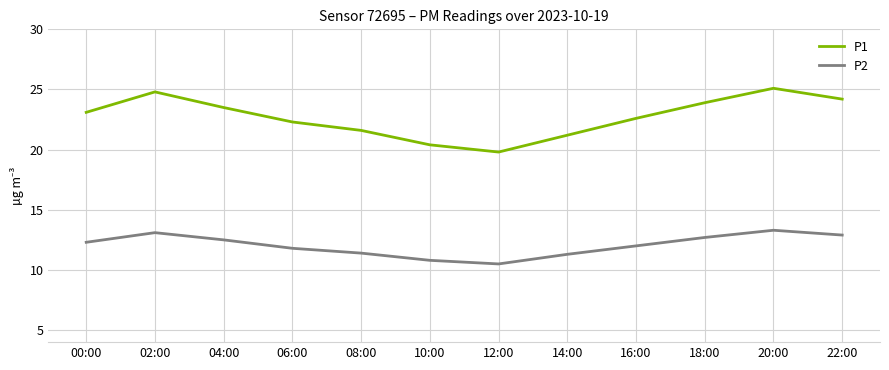

What position from the right is 18:00?

3